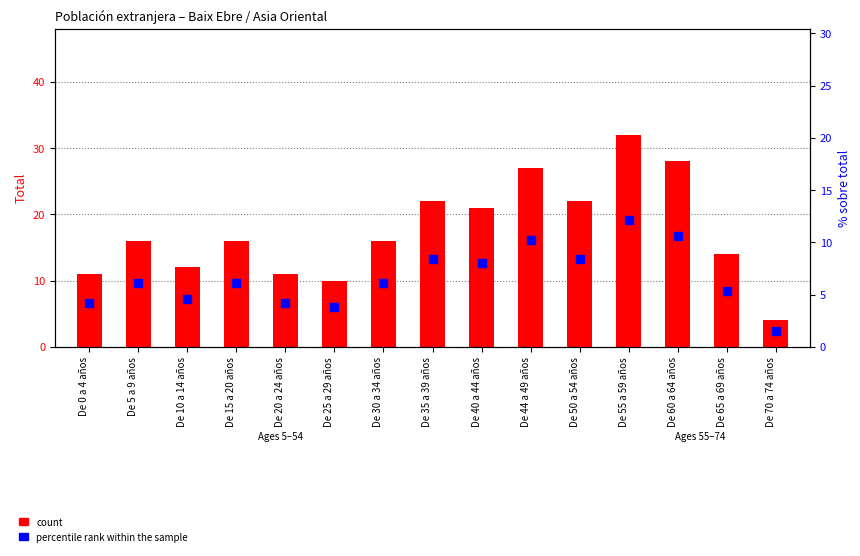

At how many categories does at least one series exceed 21?

5